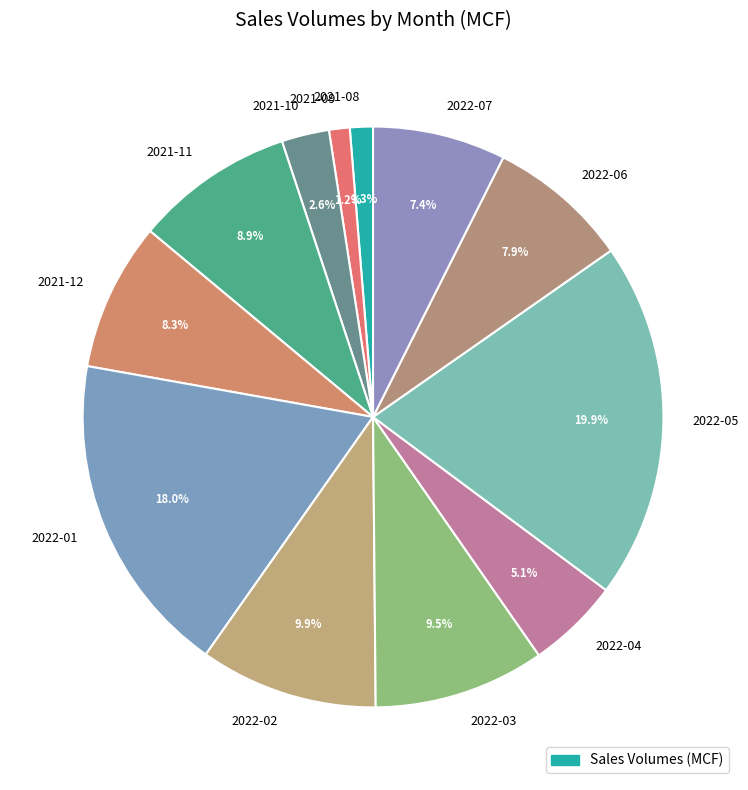

How many slices are in this pie chart?

12